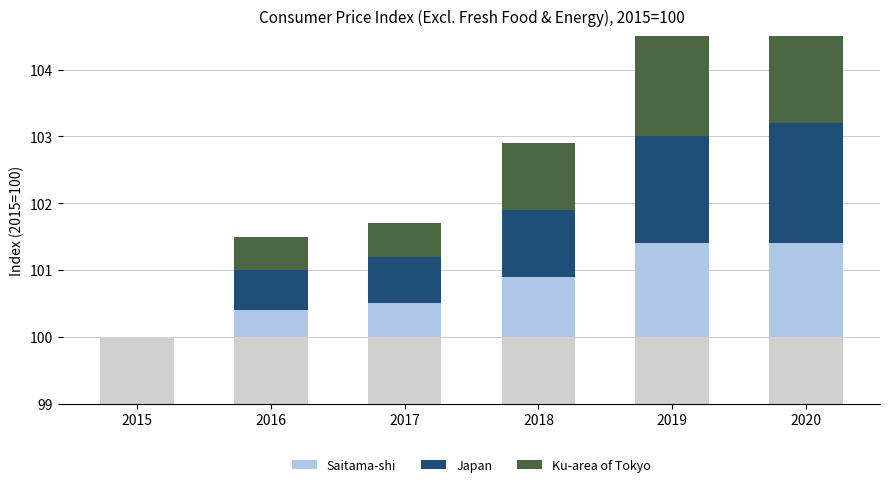

The value of Japan at 2016 is 0.2. True or false?

False